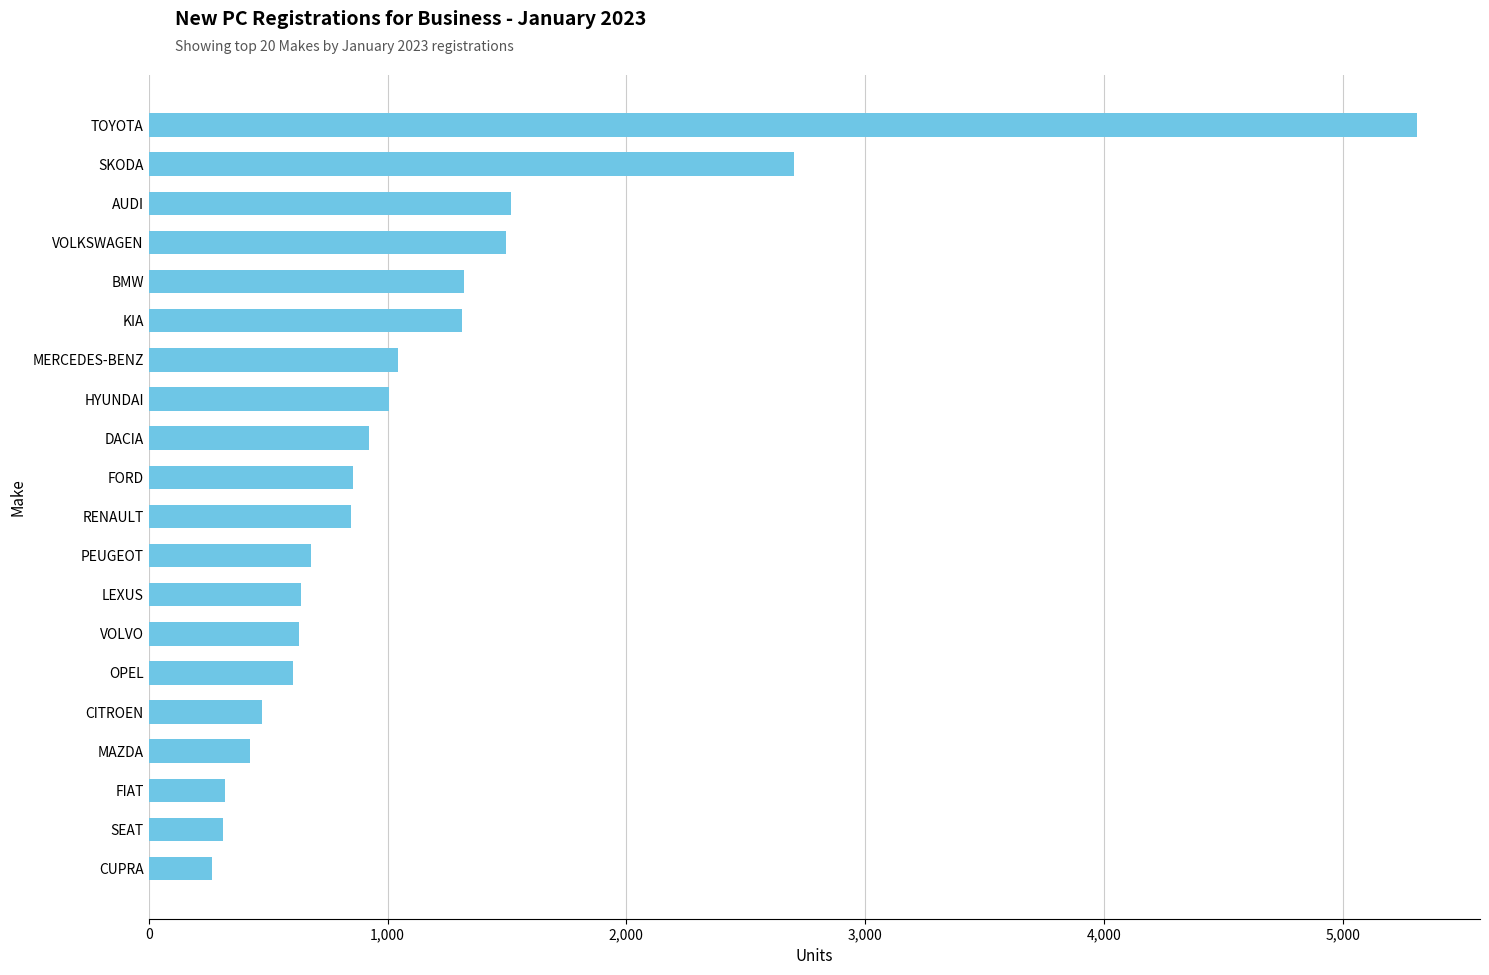

What is the difference between the values at MERCEDES-BENZ and TOYOTA?

4265